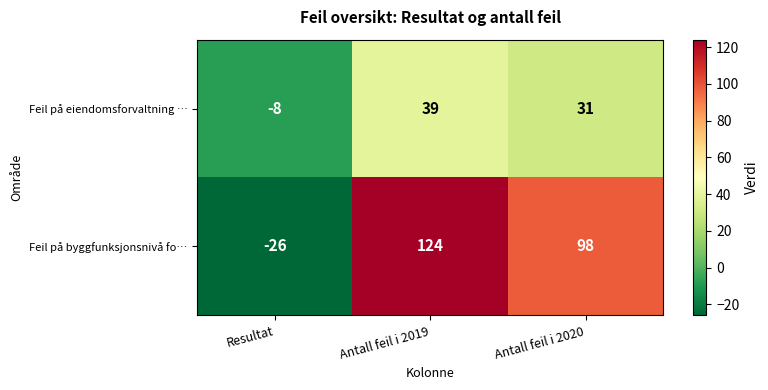

Is it true that Feil på byggfunksjonsnivå fo… equals 98 at Antall feil i 2020?

True